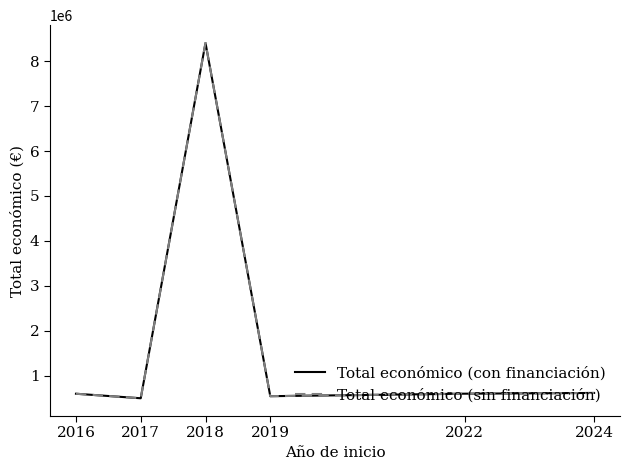

At which category is the sum across all series the highest?

2018